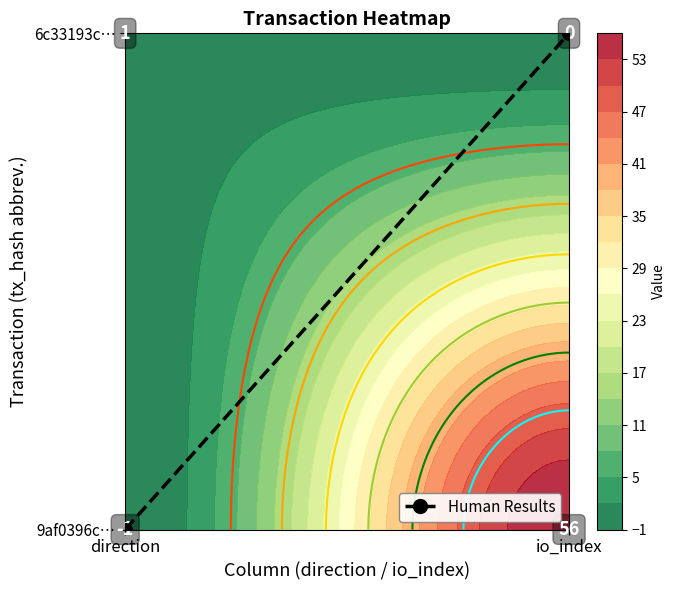

The value at io_index is 1. True or false?

True